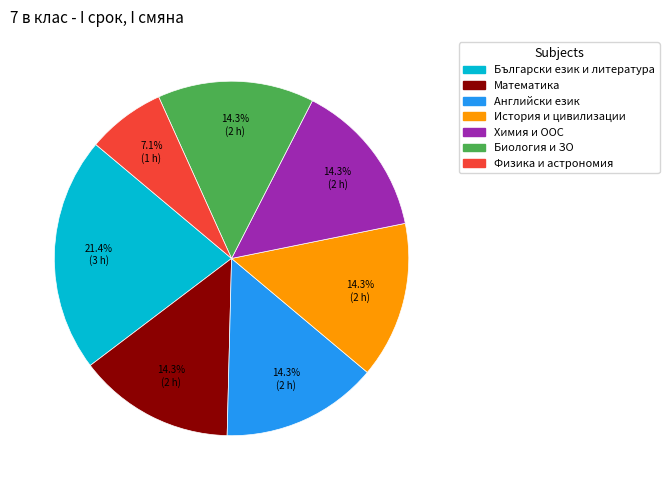

To the nearest percent, what is the difference between the largest and smallest slice percentages?

14%